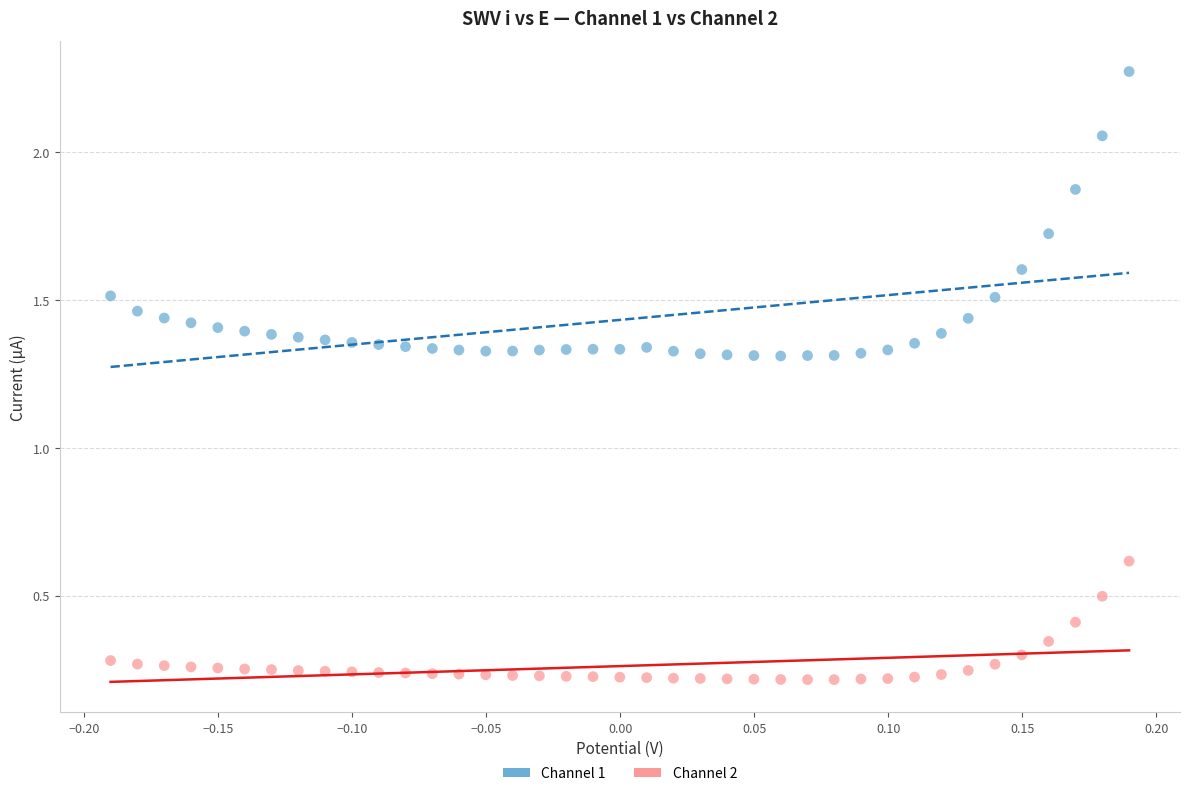

Which series has the widest spread of Y values?

Channel 1